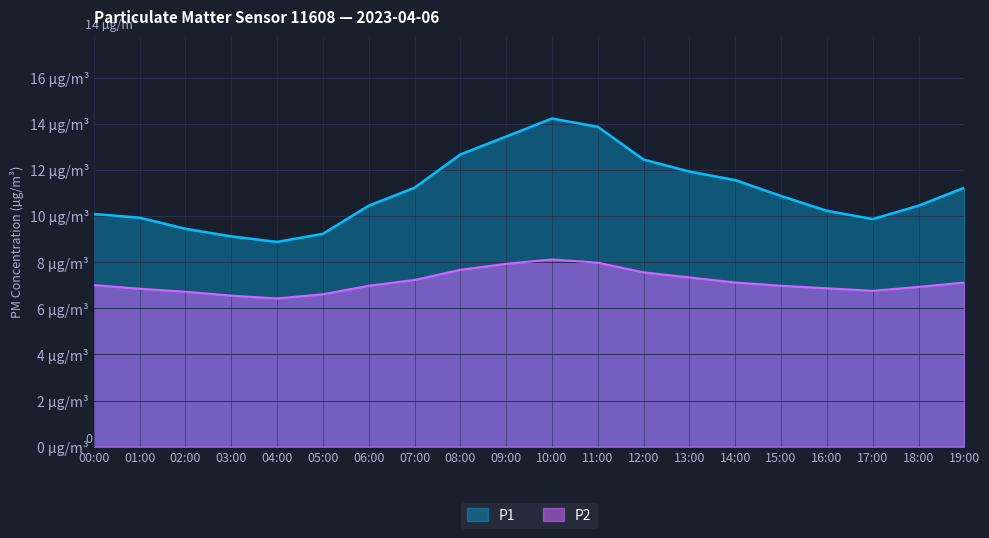

True or false: P1 and P2 cross at least once.

False